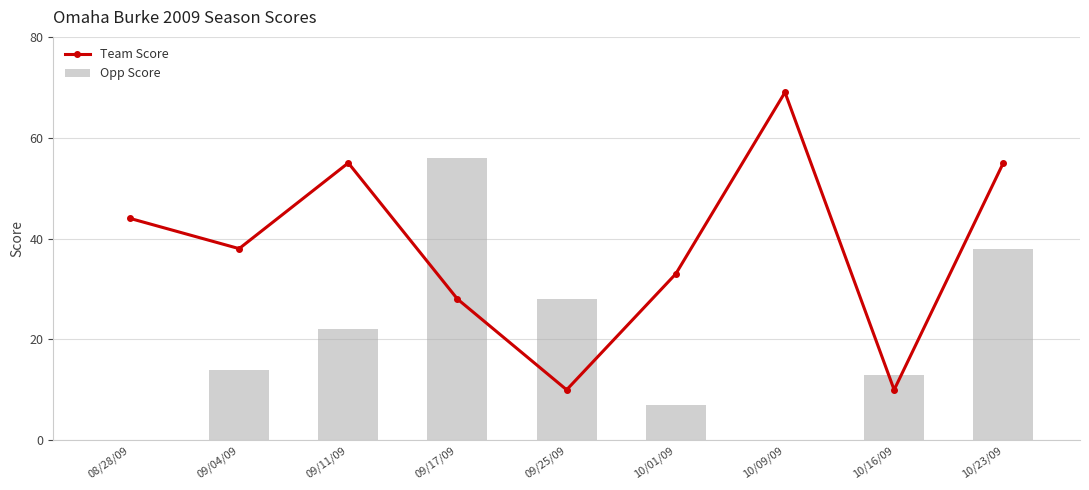

What is the value of the Team Score bar at the 4th from the left?

28